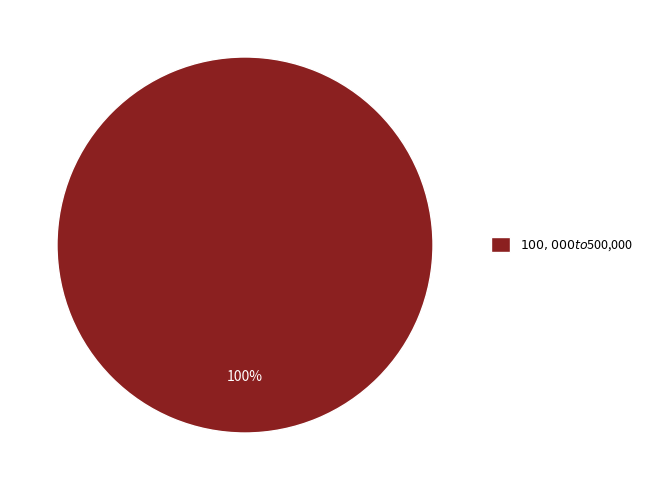

Is there any slice that represents more than half of the pie?

Yes